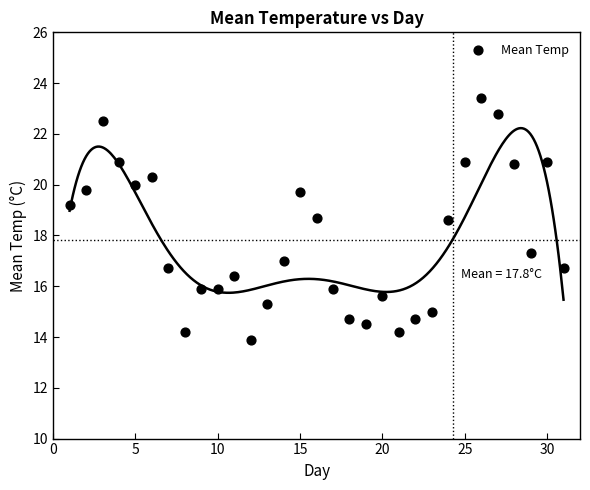

What is the range of X values (max minus min)?

30.0